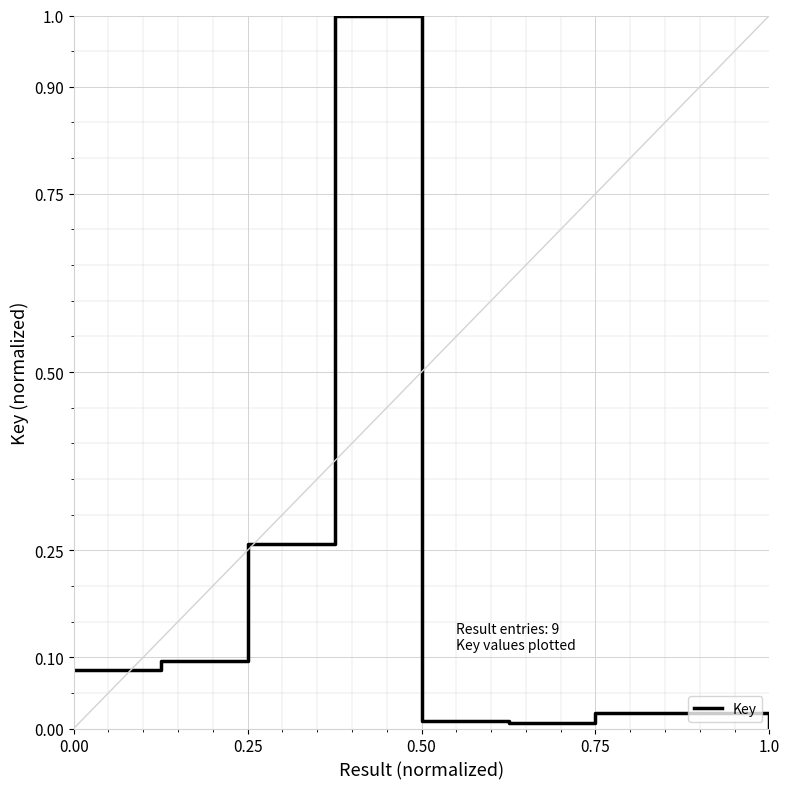

What is the greatest value displayed?

1.0